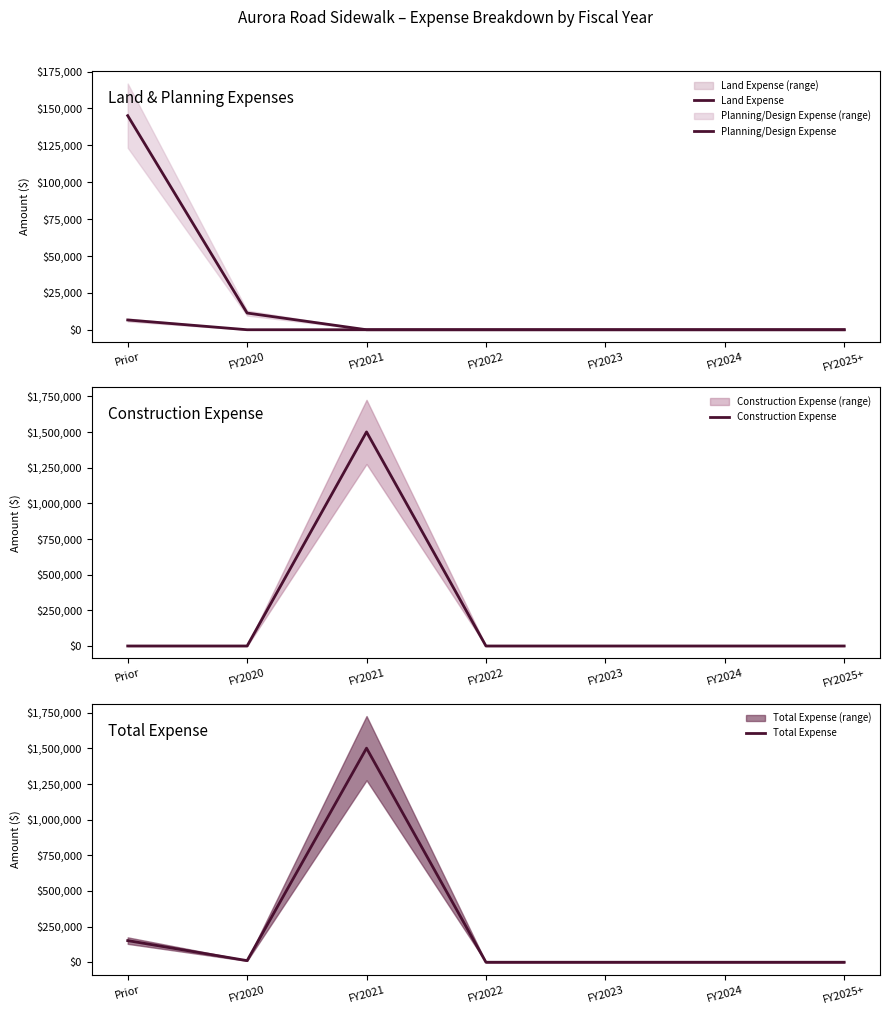

Rank the categories by Total Expense value from highest to lowest.

FY2021, Prior, FY2020, FY2022, FY2023, FY2024, FY2025+